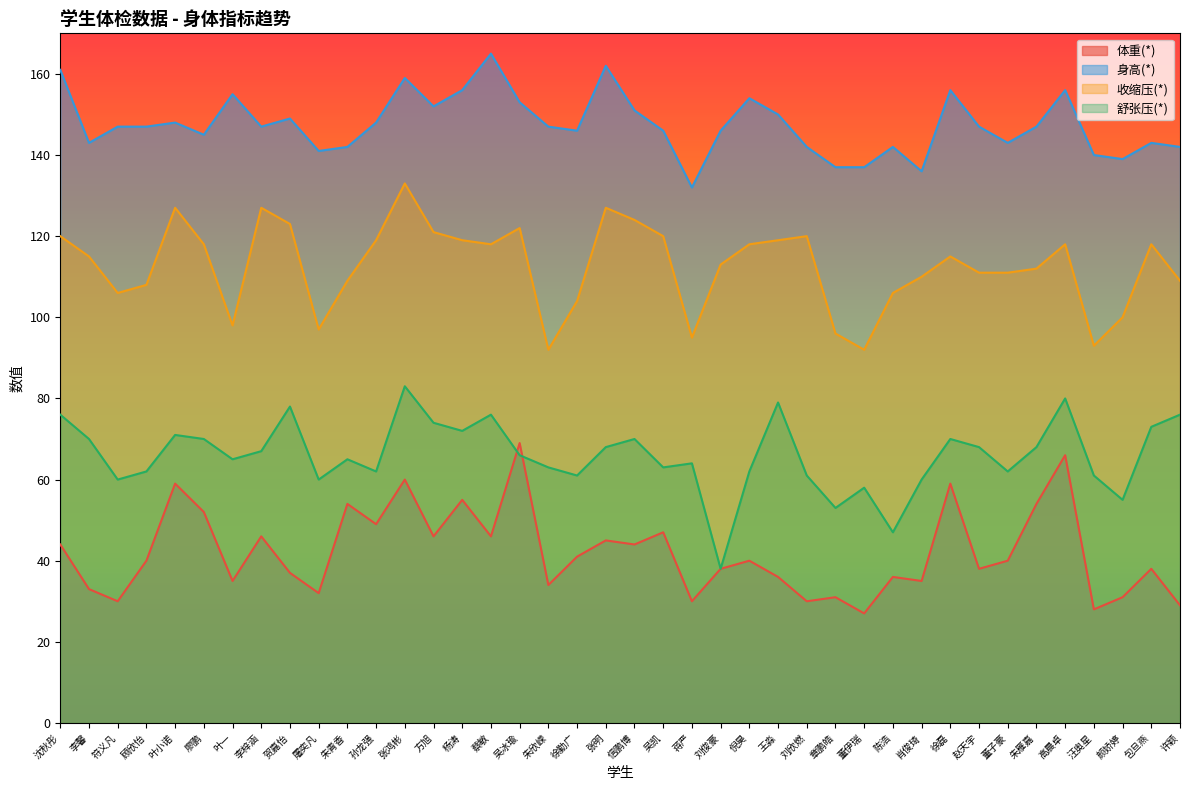

Is the value of 舒张压(*) at 叶小诺 greater than the value of 身高(*) at 顾欣怡?

No